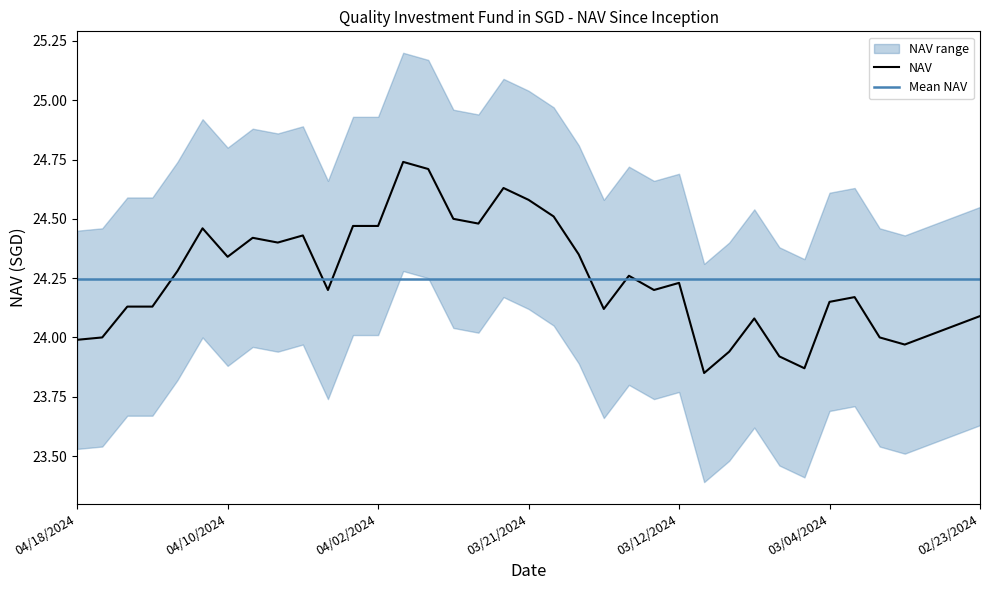

What is the label of the 33rd point from the left?

32